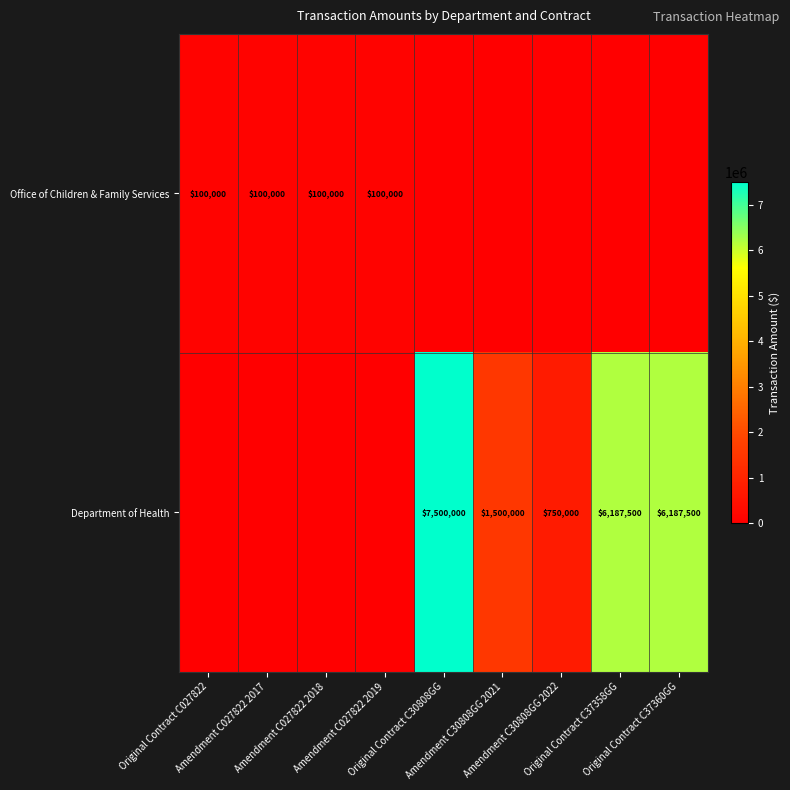

Where is Department of Health nearest to the value 3750000?

Amendment C30808GG 2021